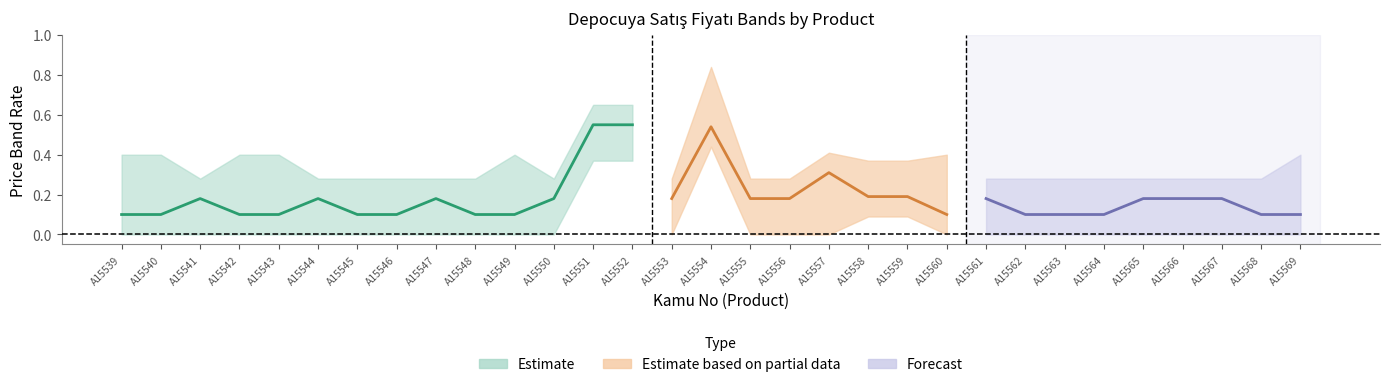

Is this an area chart (filled region under the line)?

No